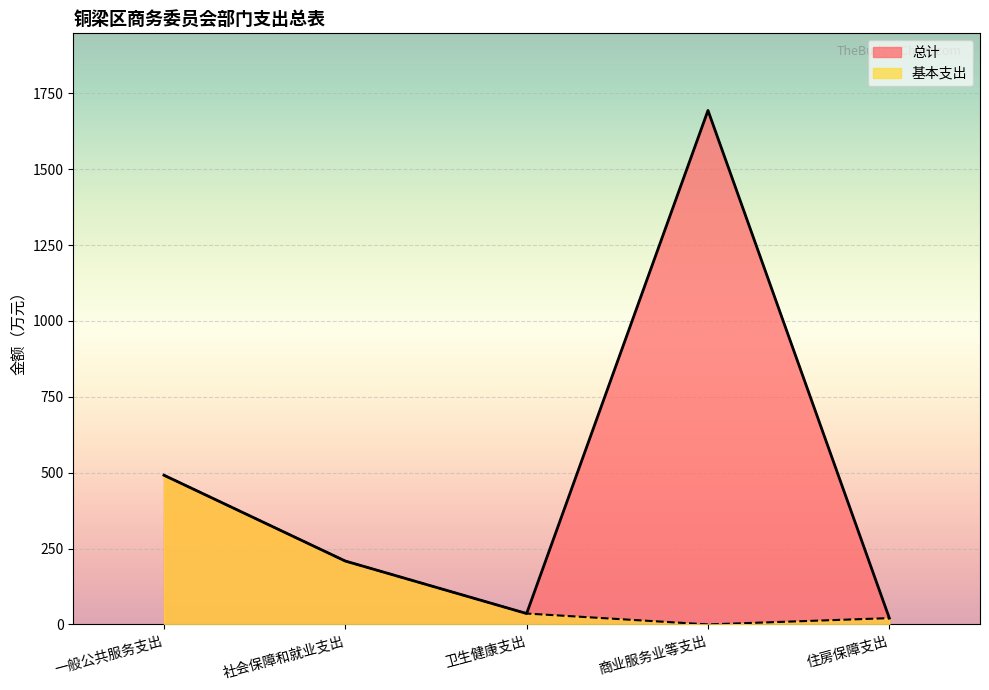

What is the label of the 5th point from the right?

一般公共服务支出